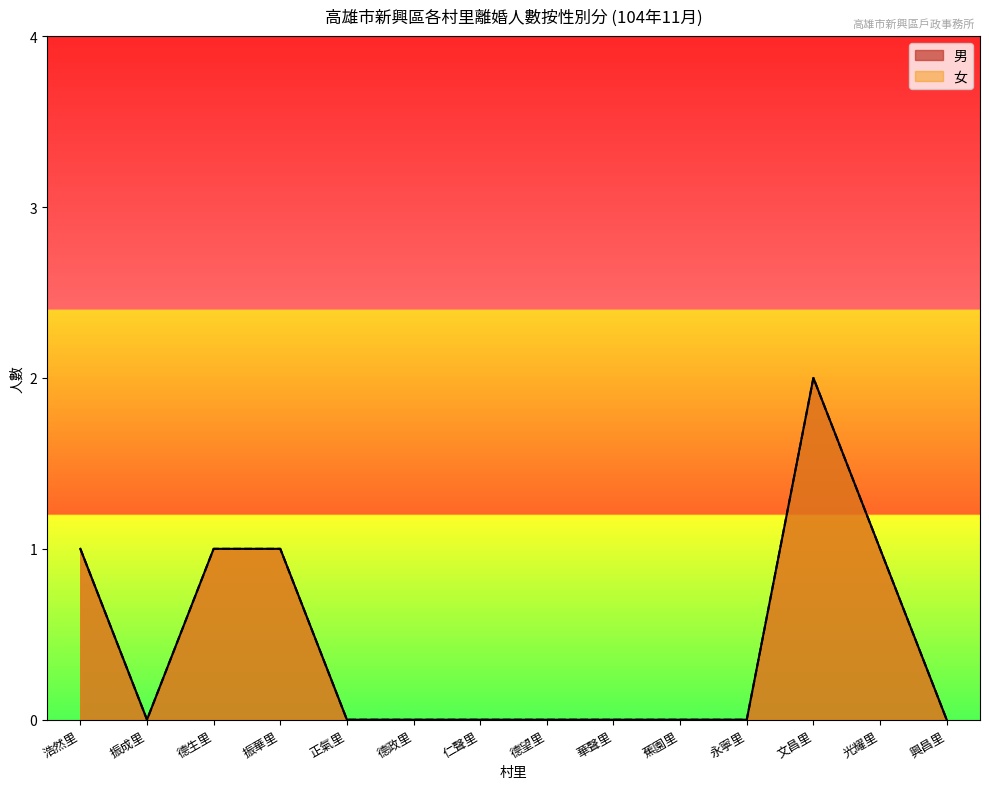

Reading left to right, what are all the values shown in this chart?

男: 浩然里=1	振成里=0	德生里=1	振華里=1	正氣里=0	德政里=0	仁聲里=0	德望里=0	華聲里=0	蕉園里=0	永寧里=0	文昌里=2	光耀里=1	興昌里=0
女: 浩然里=1	振成里=0	德生里=1	振華里=1	正氣里=0	德政里=0	仁聲里=0	德望里=0	華聲里=0	蕉園里=0	永寧里=0	文昌里=2	光耀里=1	興昌里=0